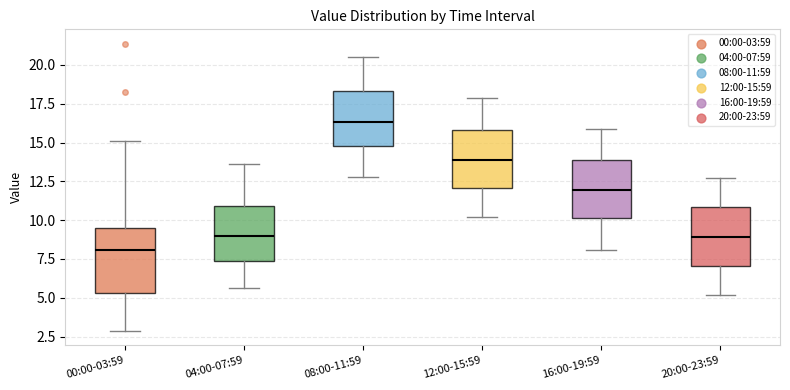

Reading left to right, read every box against the y-axis: the position of its median line, the range the box covers, and the ends of its whiskers. The values are not printed on the chart, so give them approximately, as read against the axis.

00:00-03:59: median 8.0, box 5.5 to 9.5, whiskers 3.0 to 15.0
04:00-07:59: median 9.0, box 7.5 to 11.0, whiskers 5.5 to 13.5
08:00-11:59: median 16.5, box 15.0 to 18.5, whiskers 13.0 to 20.5
12:00-15:59: median 14.0, box 12.0 to 16.0, whiskers 10.0 to 18.0
16:00-19:59: median 12.0, box 10.0 to 14.0, whiskers 8.0 to 16.0
20:00-23:59: median 9.0, box 7.0 to 11.0, whiskers 5.0 to 12.5